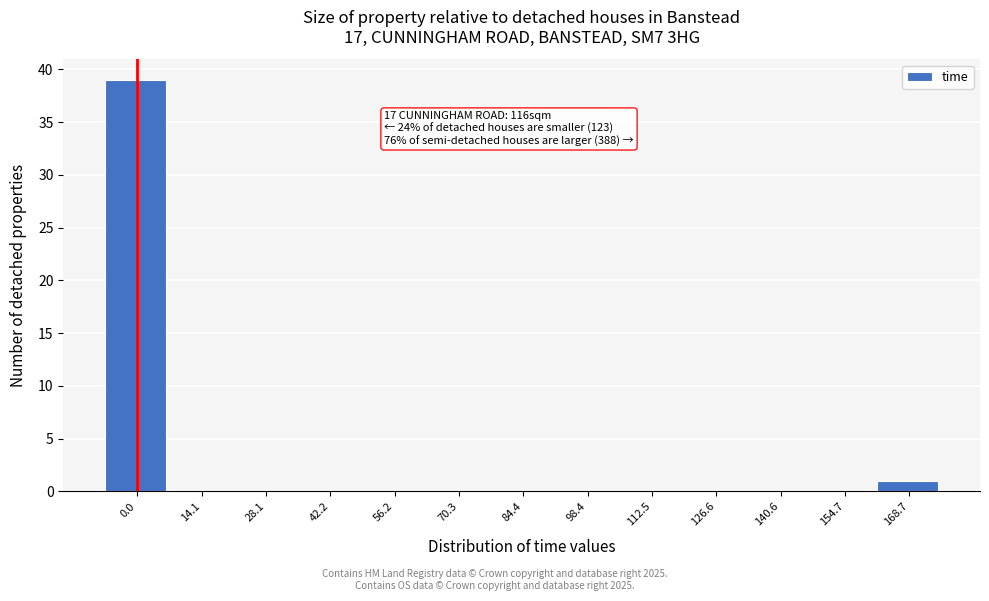

Reading right to left, what are all the values shown in this chart?

168.7=1	154.7=0	140.6=0	126.6=0	112.5=0	98.4=0	84.4=0	70.3=0	56.2=0	42.2=0	28.1=0	14.1=0	0.0=39